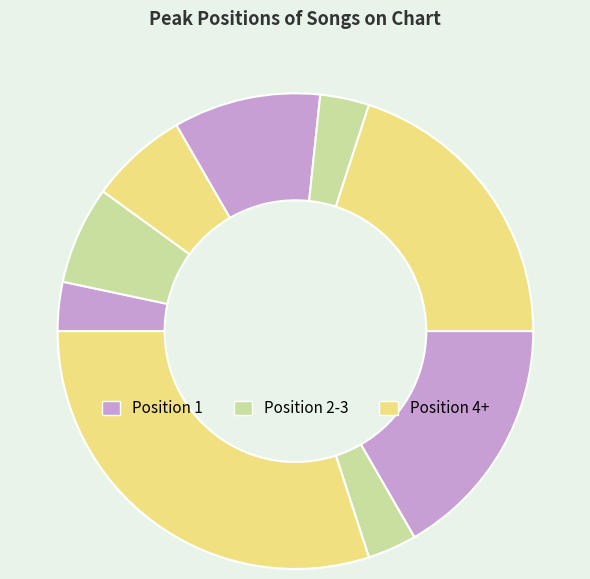

How many slices are in this pie chart?

9